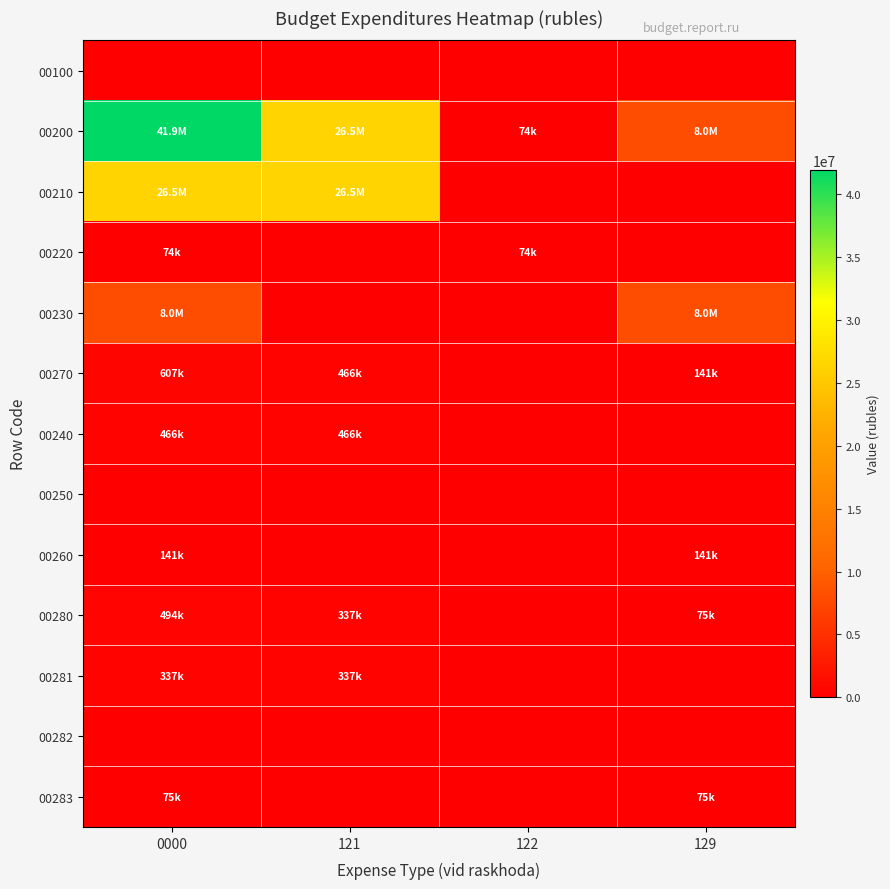

Rank the series by their maximum value, from highest to lowest.

00200, 00210, 00230, 00270, 00280, 00240, 00281, 00260, 00283, 00220, 00100, 00250, 00282